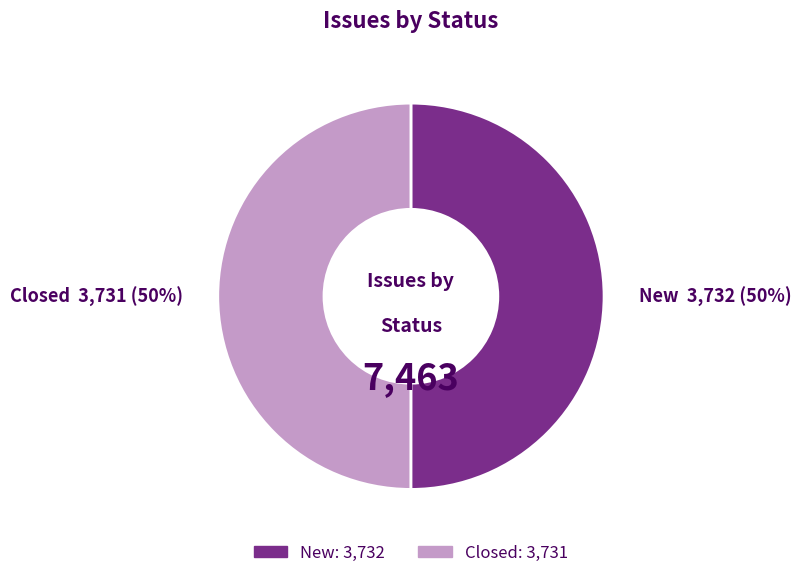

To the nearest percent, what percentage of the pie is New?

50%